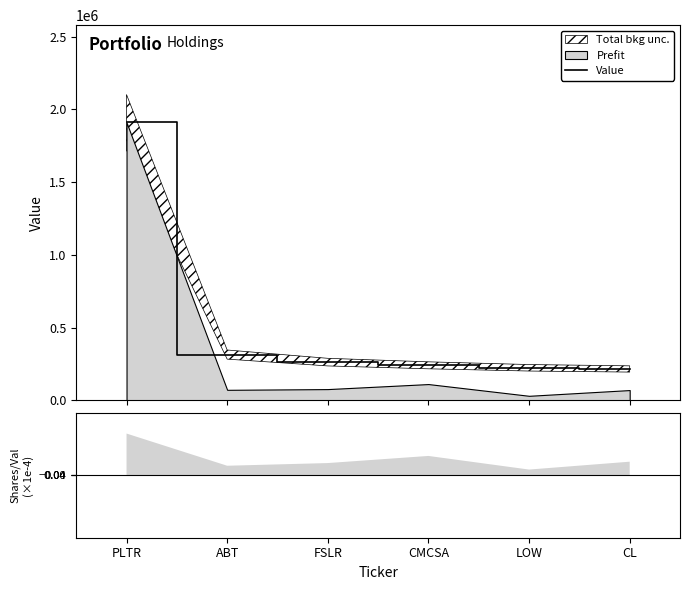

What is the label of the 2nd point from the left?

ABT